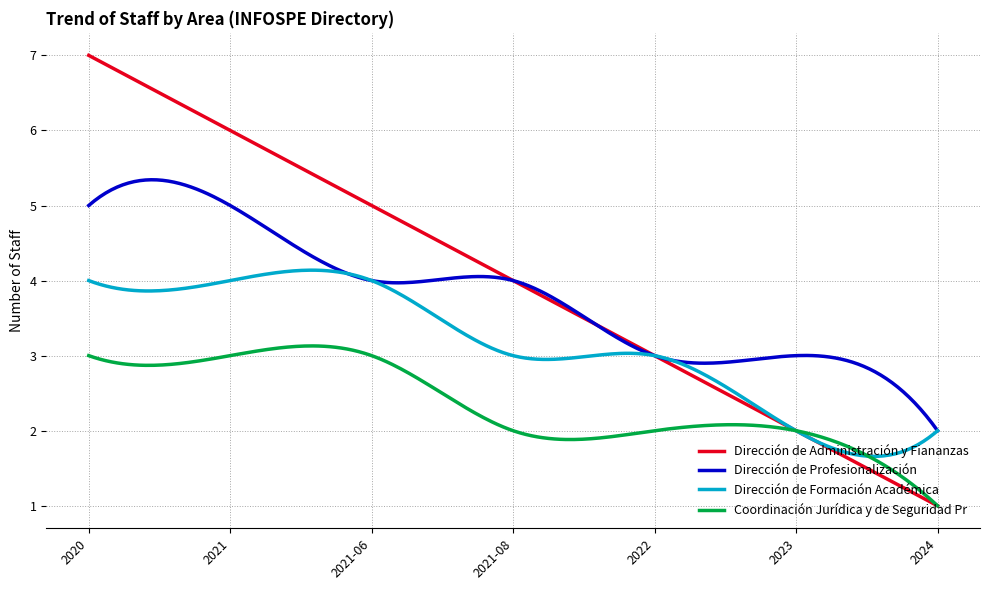

True or false: Dirección de Profesionalización and Coordinación Jurídica y de Seguridad Pr intersect in this chart.

False